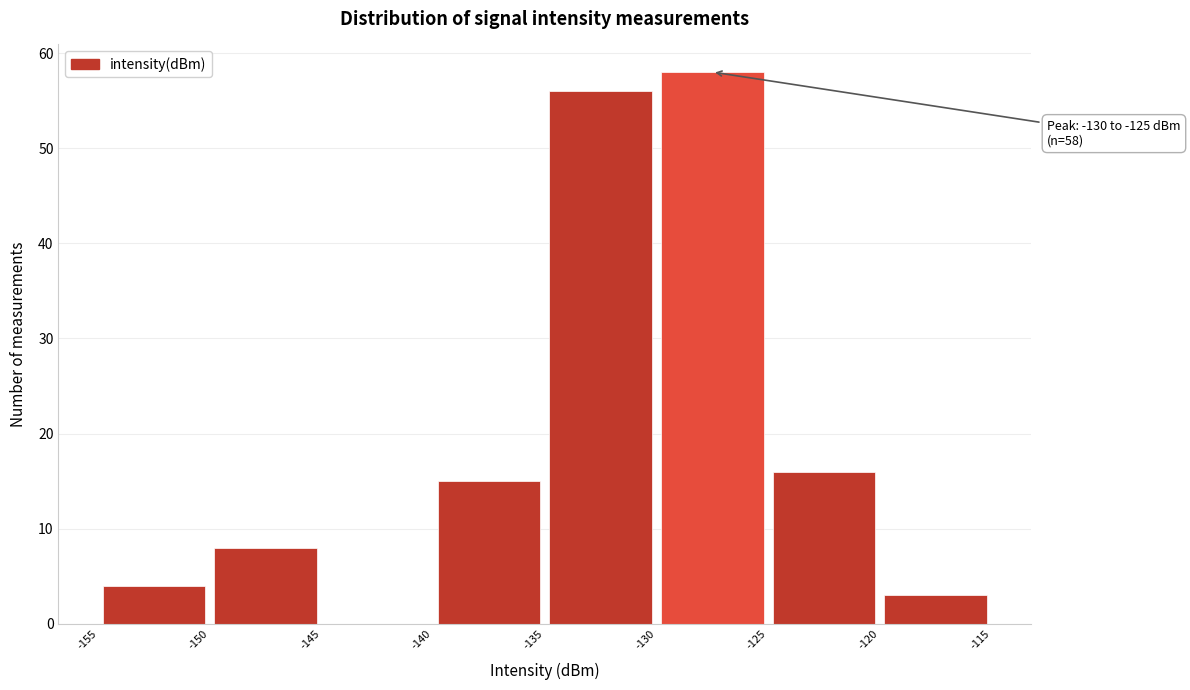

Which range on the x-axis has the tallest bar?

-130 to -125